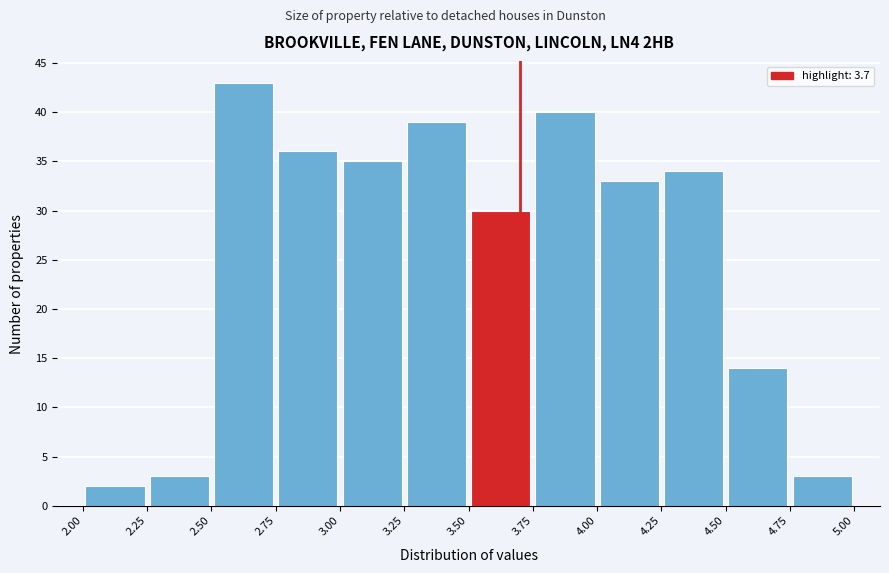

Which range on the x-axis has the tallest bar?

2.50 to 2.75